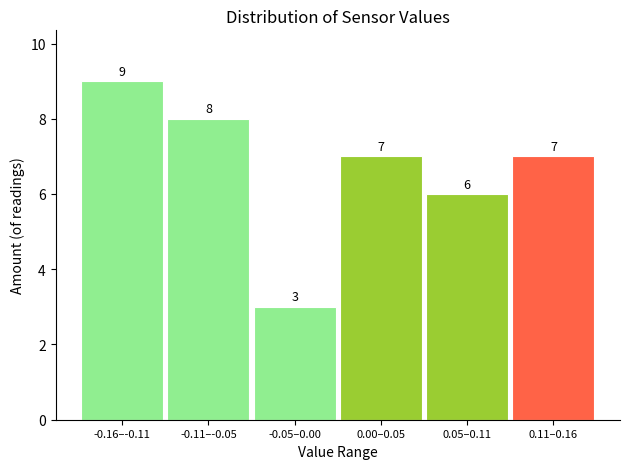

Reading right to left, extract all data points from this chart.

0.11–0.16=7	0.05–0.11=6	0.00–0.05=7	-0.05–0.00=3	-0.11–-0.05=8	-0.16–-0.11=9